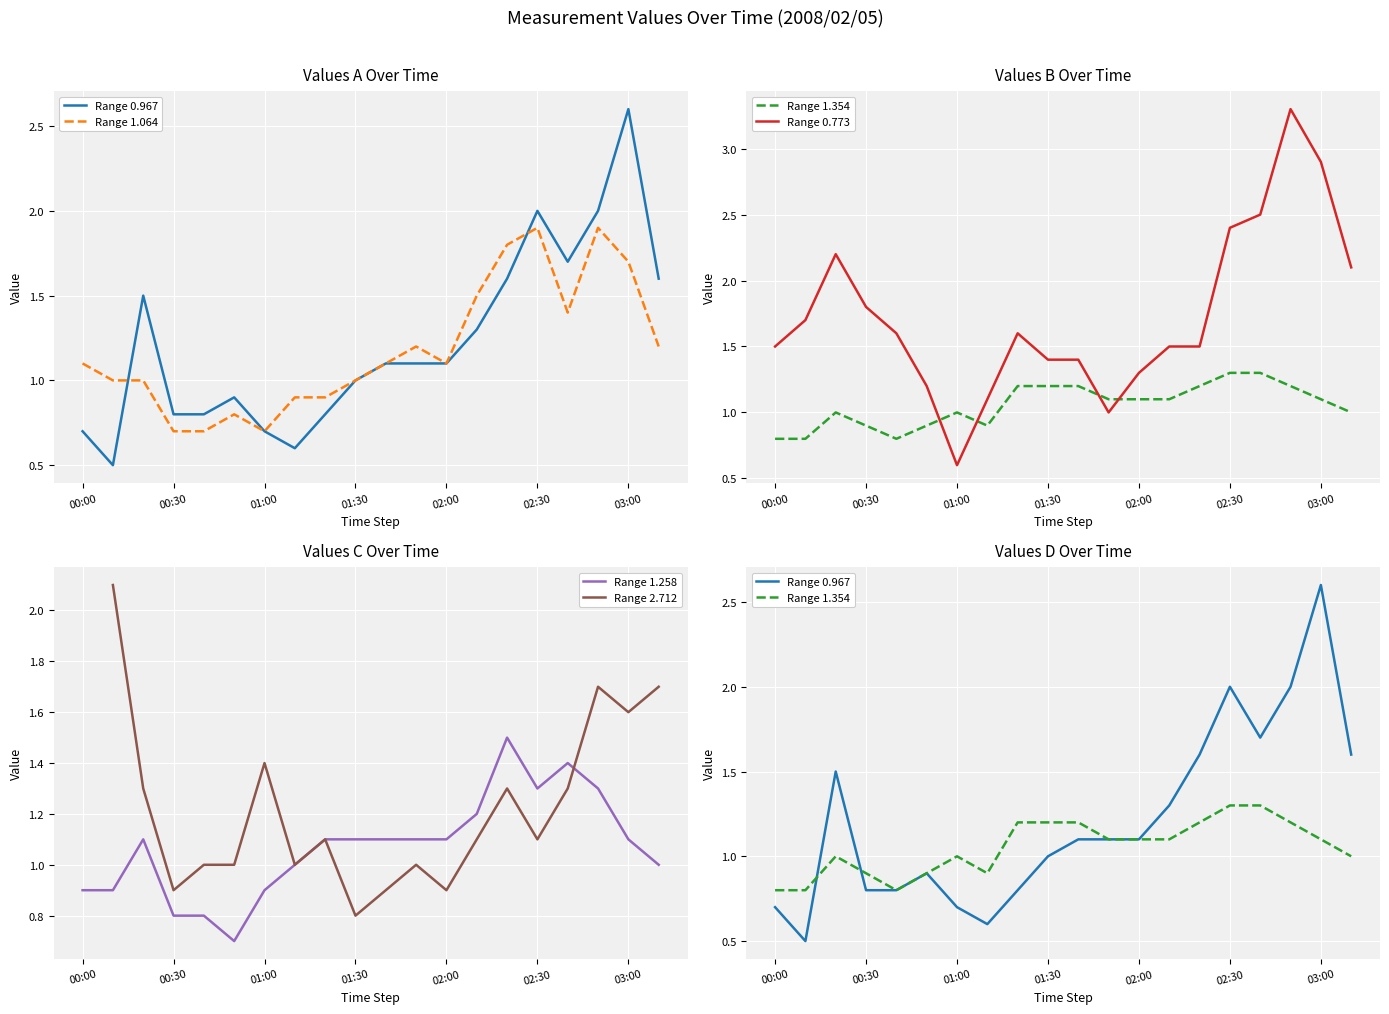

How many lines are shown in the chart?

6